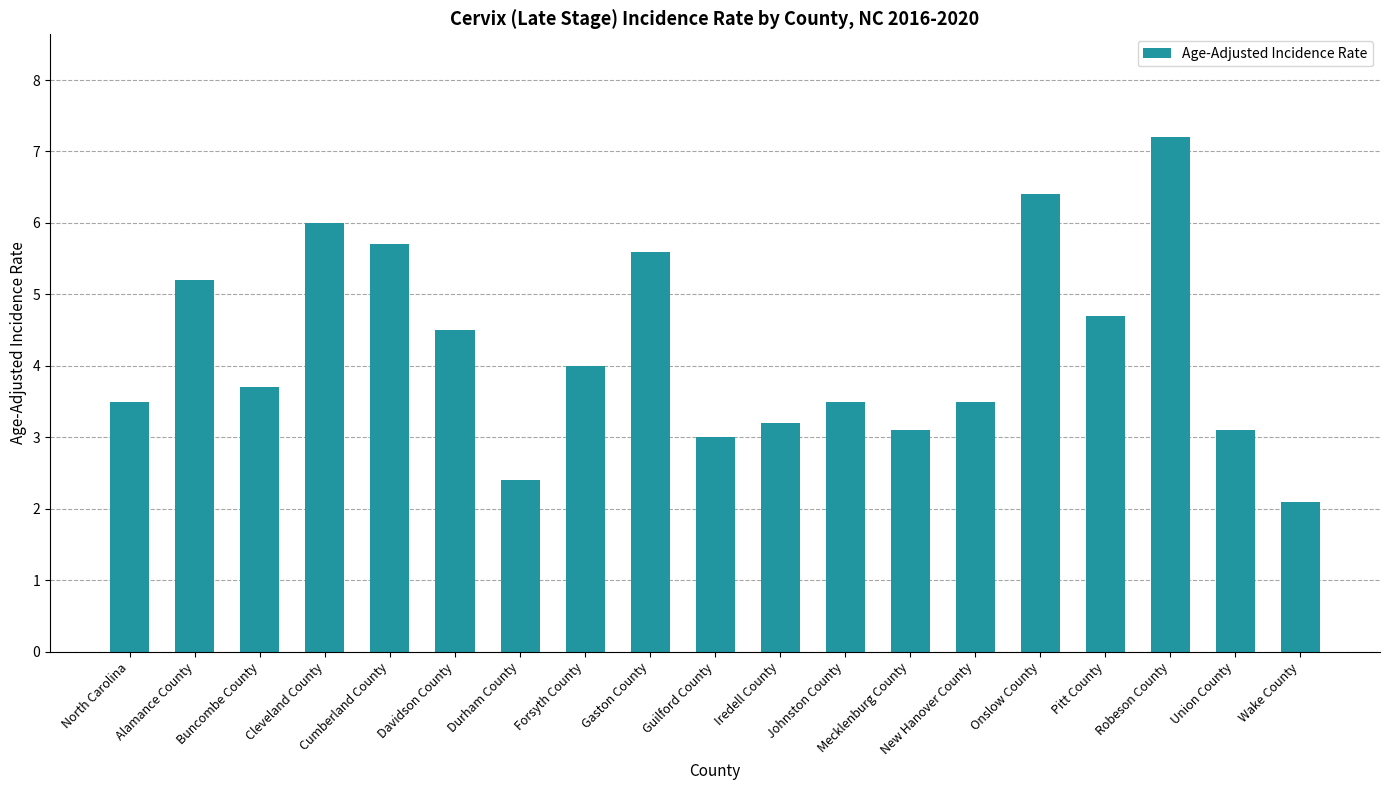

What is the smallest value displayed?

2.1